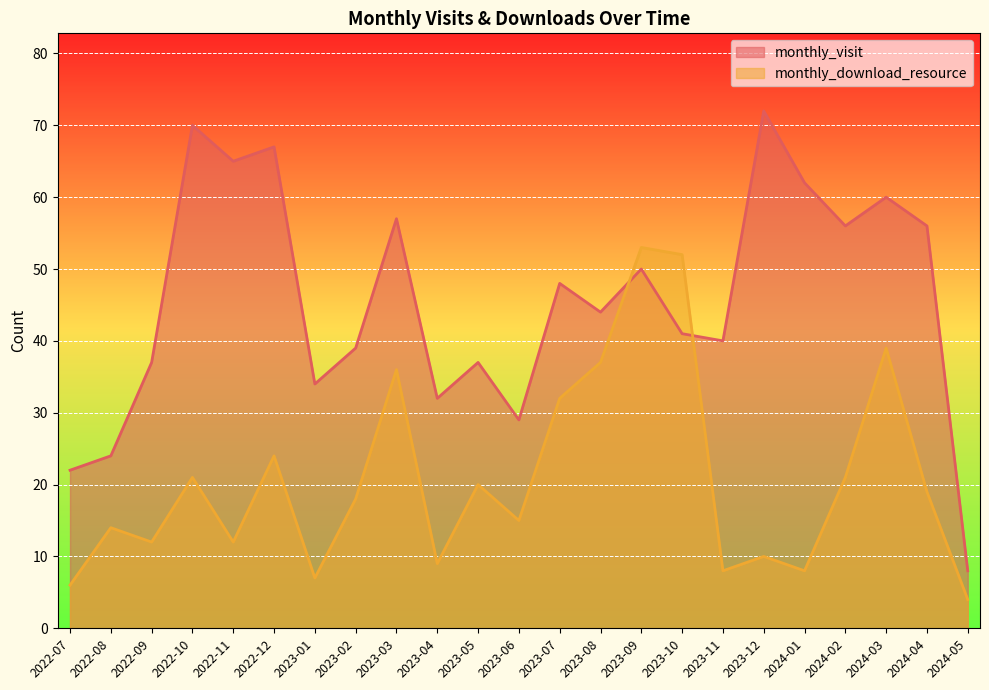

What is the difference between the second highest and second lowest values in the monthly_download_resource series?

46